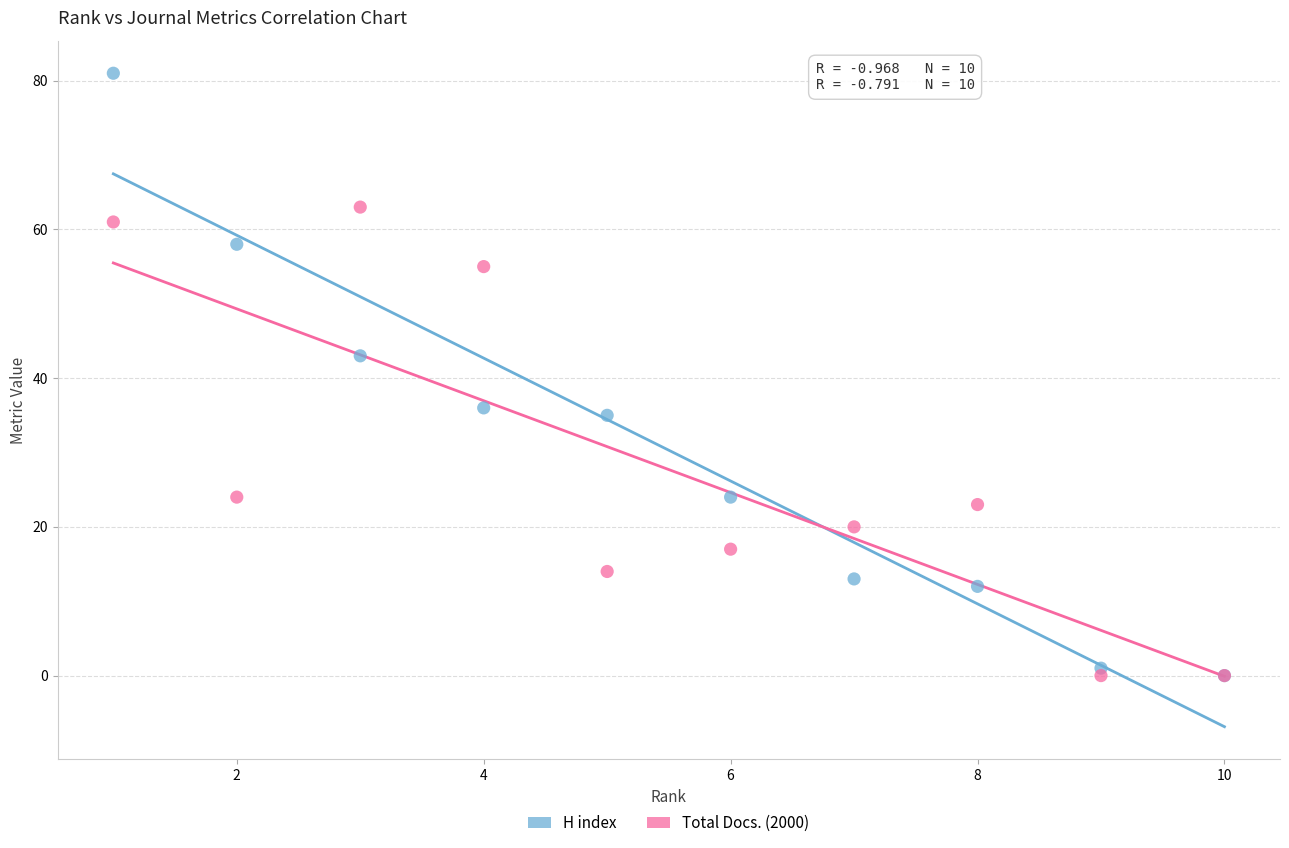

Which series contains the highest Y value?

H index